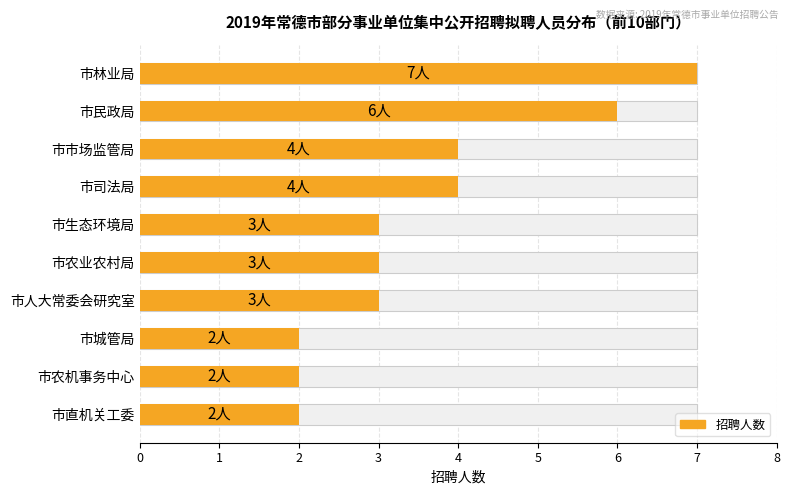

What is the difference between the values at 6 and 9?

1